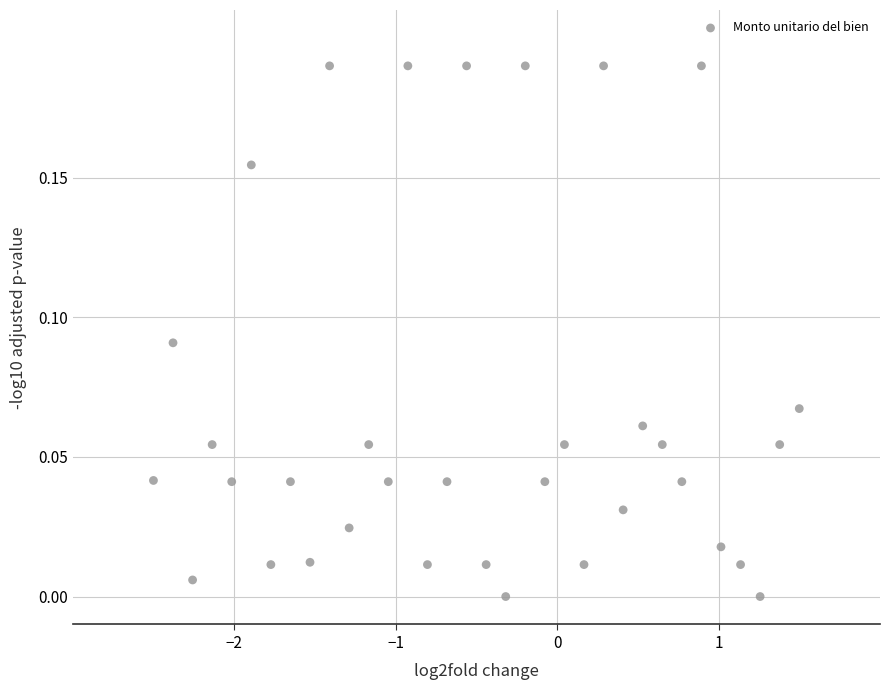

What is the range of X values (max minus min)?

4.0